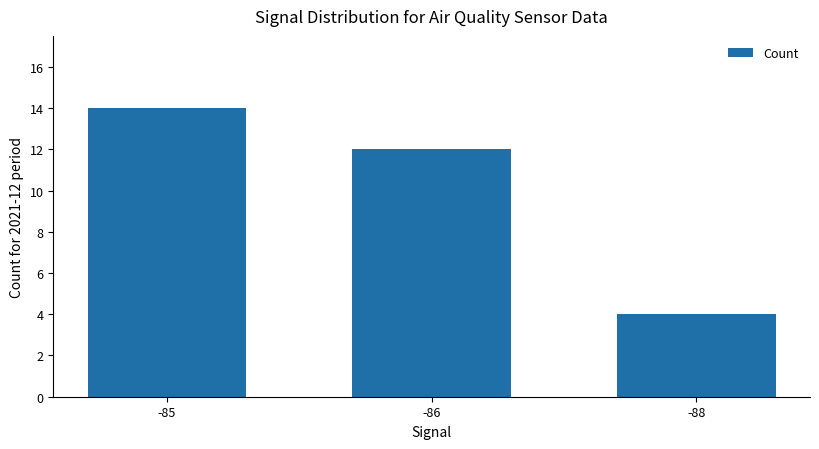

At which label is the value closest to 9?

-86